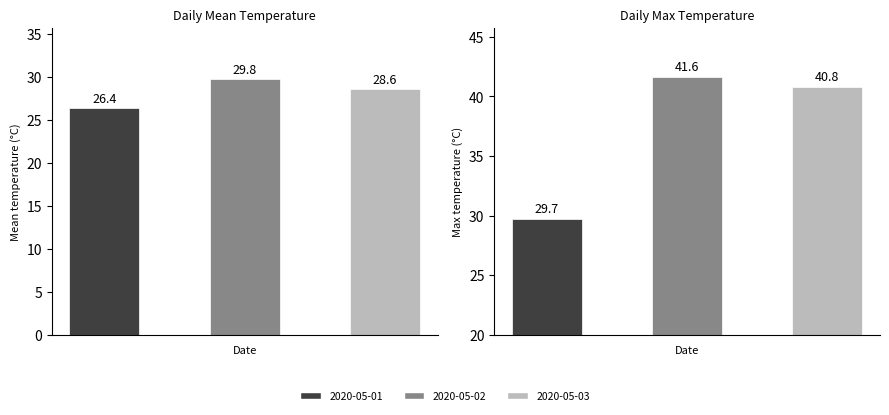

The 2020-05-01 series shows 5.8 at 15:00. True or false?

False